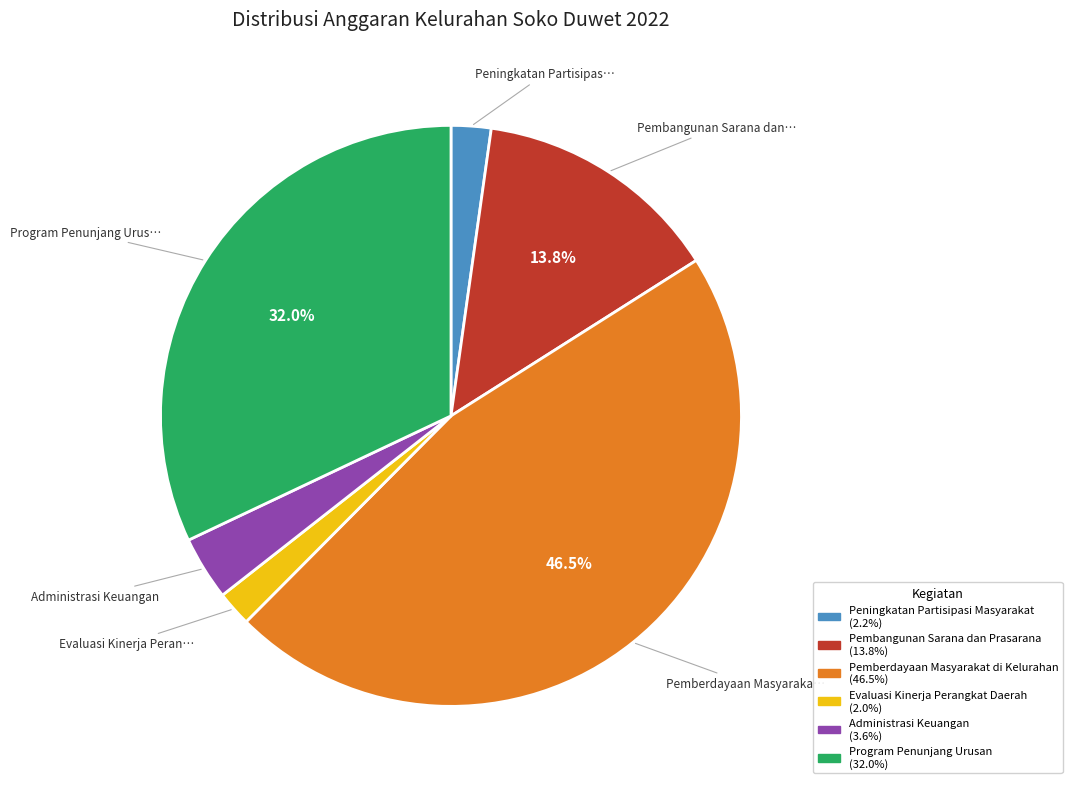

What is the largest slice in the pie chart?

Pemberdayaan Masyarakat di Kelurahan